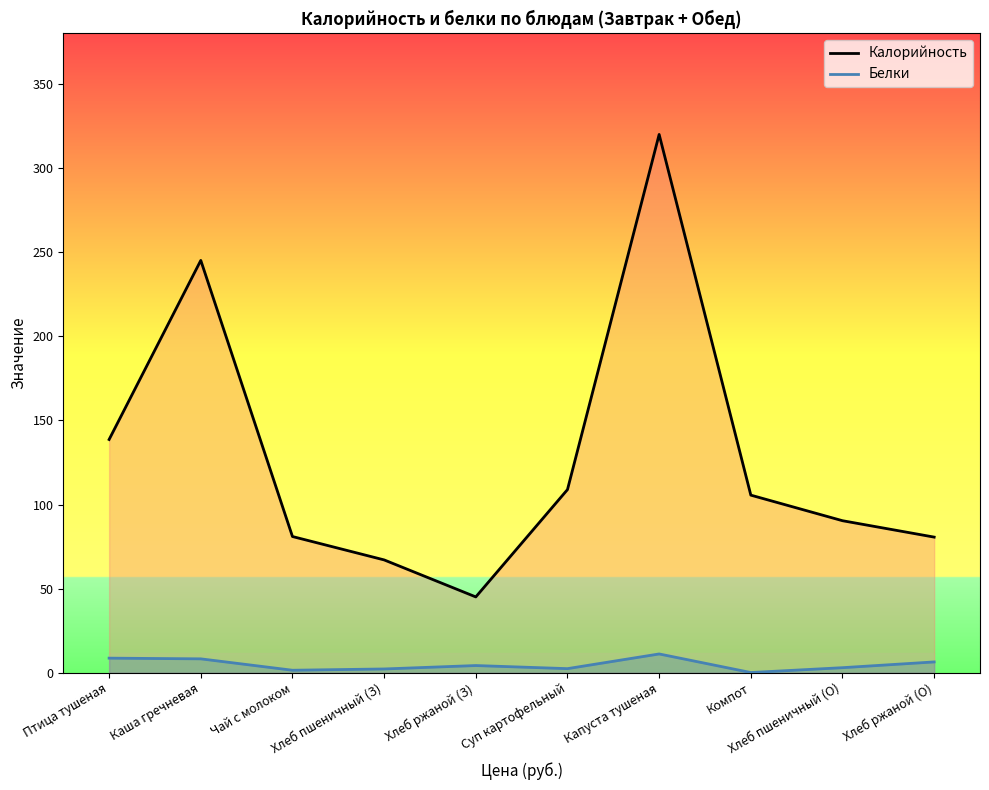

At which category does Белки reach its first local valley?

Чай с молоком